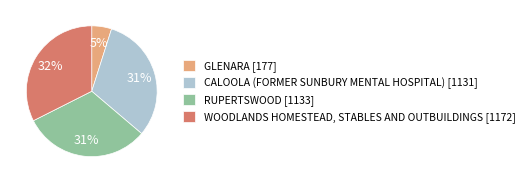

Which has a higher value, CALOOLA (FORMER SUNBURY MENTAL HOSPITAL) or GLENARA?

CALOOLA (FORMER SUNBURY MENTAL HOSPITAL)